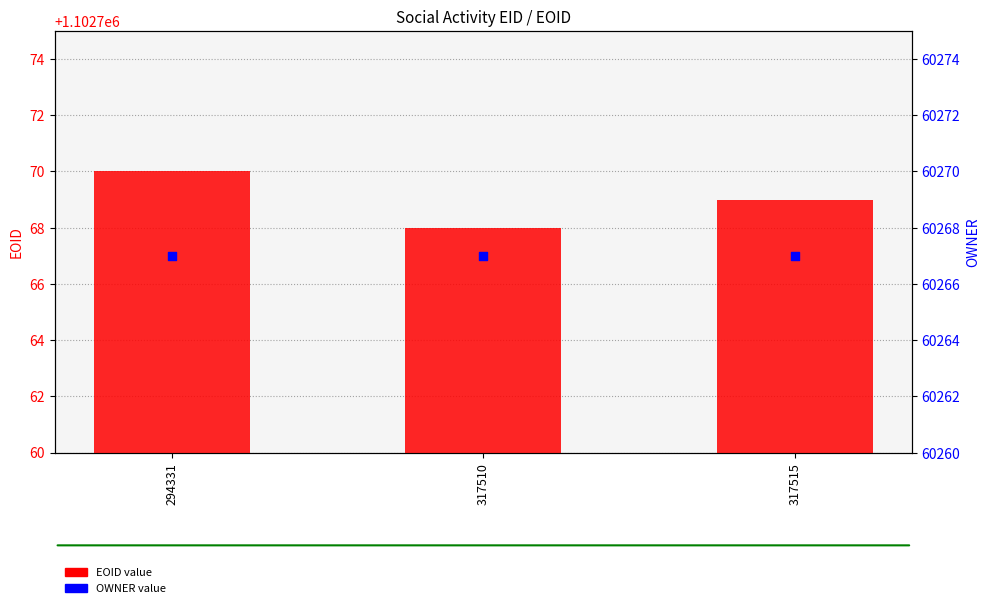

At which category is the sum across all series the highest?

294331